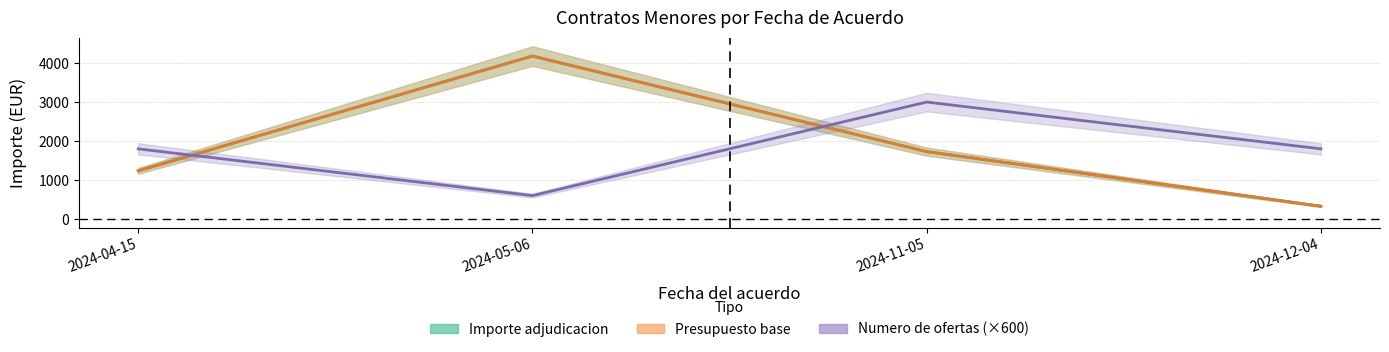

In Numero de ofertas (×600), how many points are higher than both neighbors (excluding endpoints)?

1